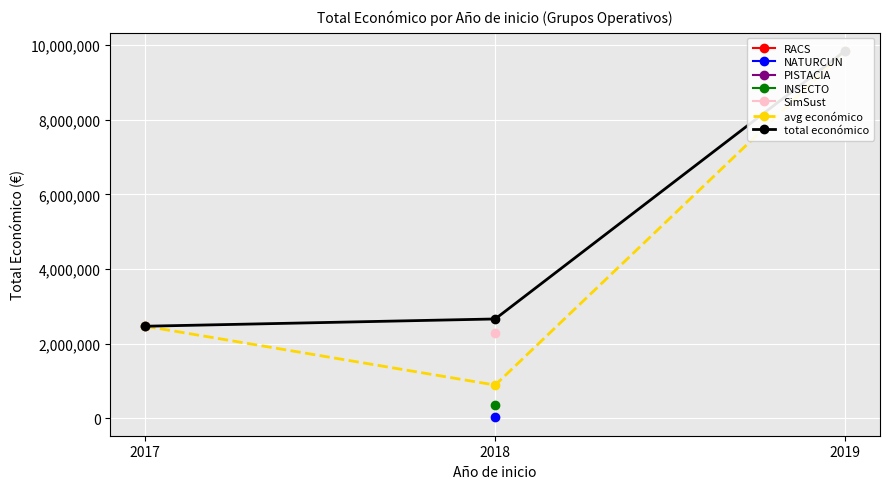

At which category is the sum across all series the highest?

2019